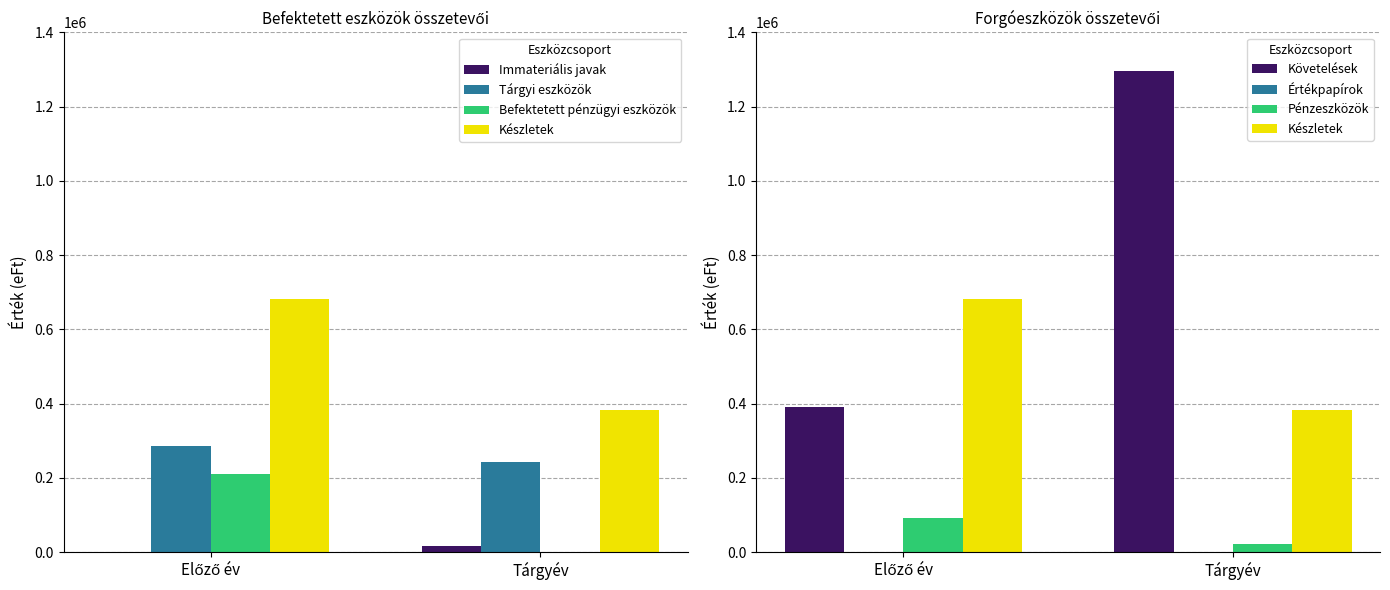

Which series has the largest total across all categories?

Készletek